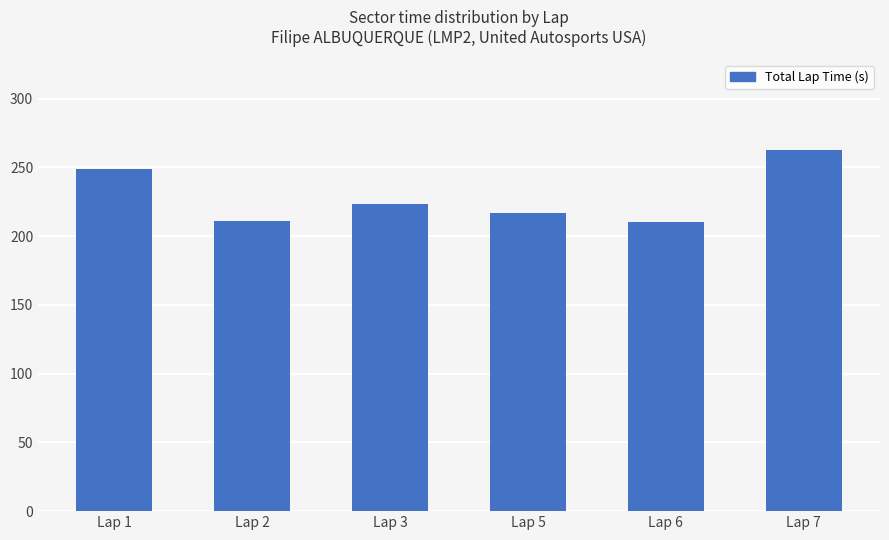

Where is the data nearest to the value 236?

Lap 1